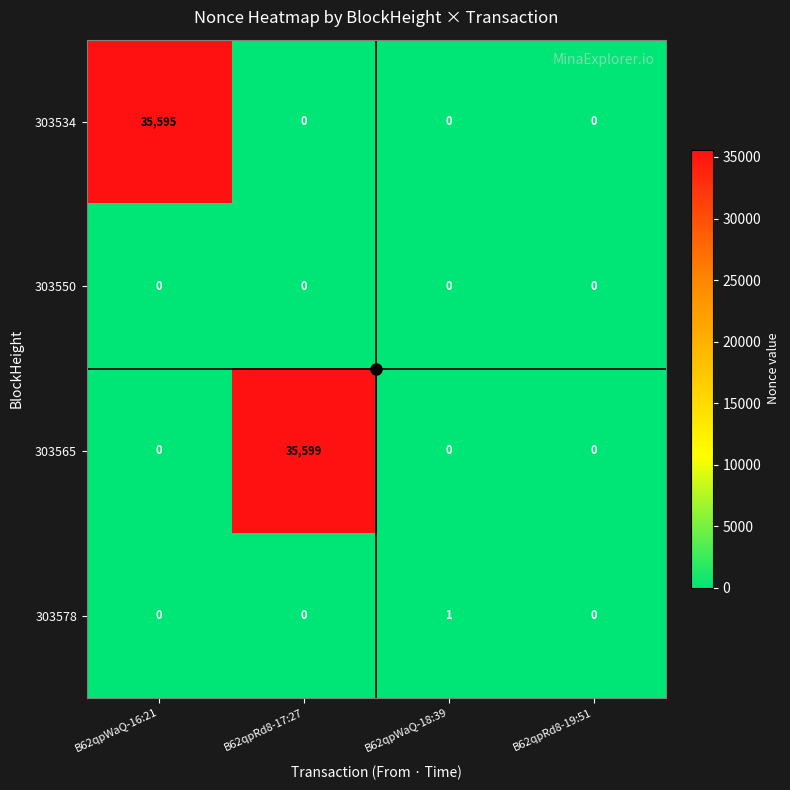

Is it true that 303565 equals 0 at B62qpRd8-19:51?

True